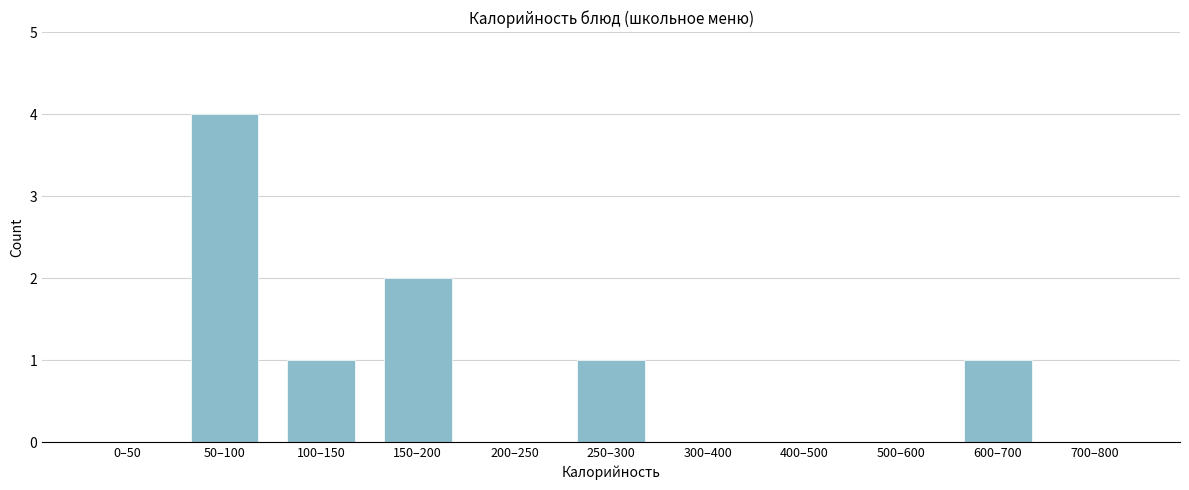

Reading left to right, transcribe all the data shown in this chart.

0–50=0	50–100=4	100–150=1	150–200=2	200–250=0	250–300=1	300–400=0	400–500=0	500–600=0	600–700=1	700–800=0